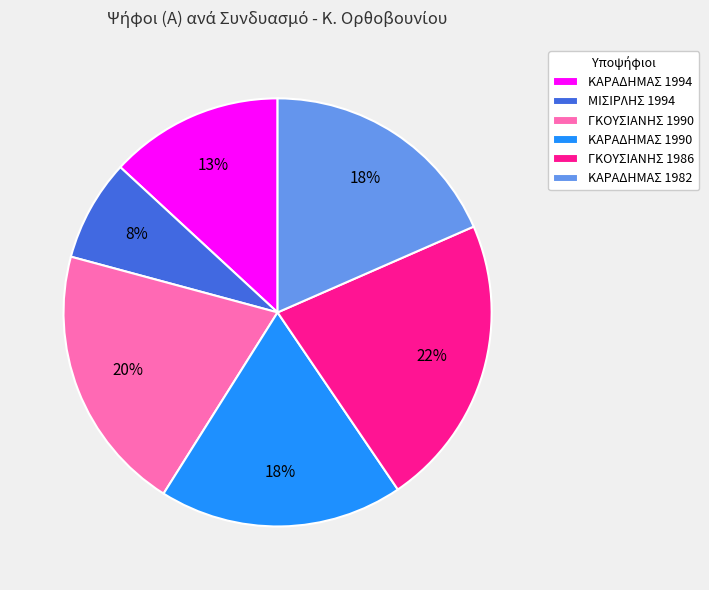

To the nearest percent, what portion does ΜΙΣΙΡΛΗΣ 1994 represent?

8%